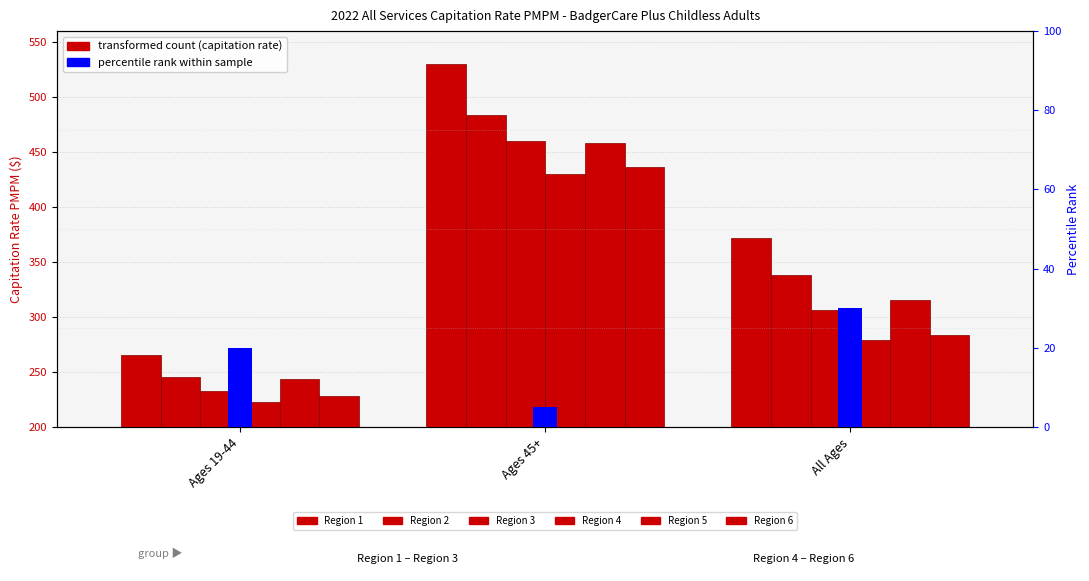

What position from the left is Ages 45+?

2